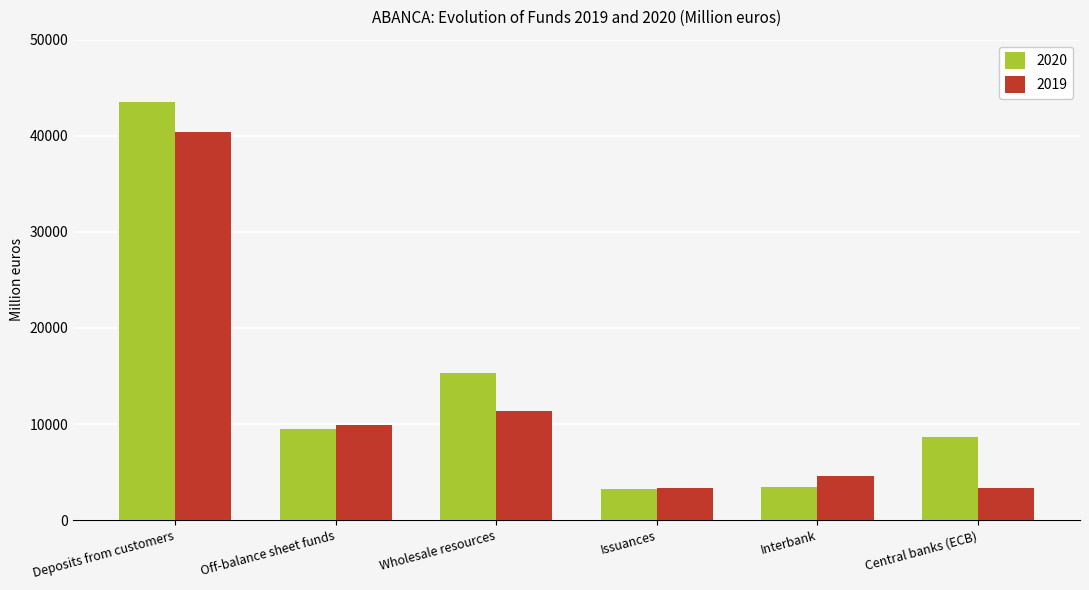

Rank the series at Deposits from customers from lowest to highest value.

2019, 2020